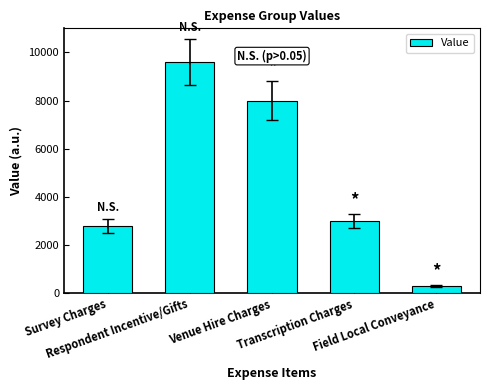

Where is the data nearest to the value 4950?

Transcription Charges